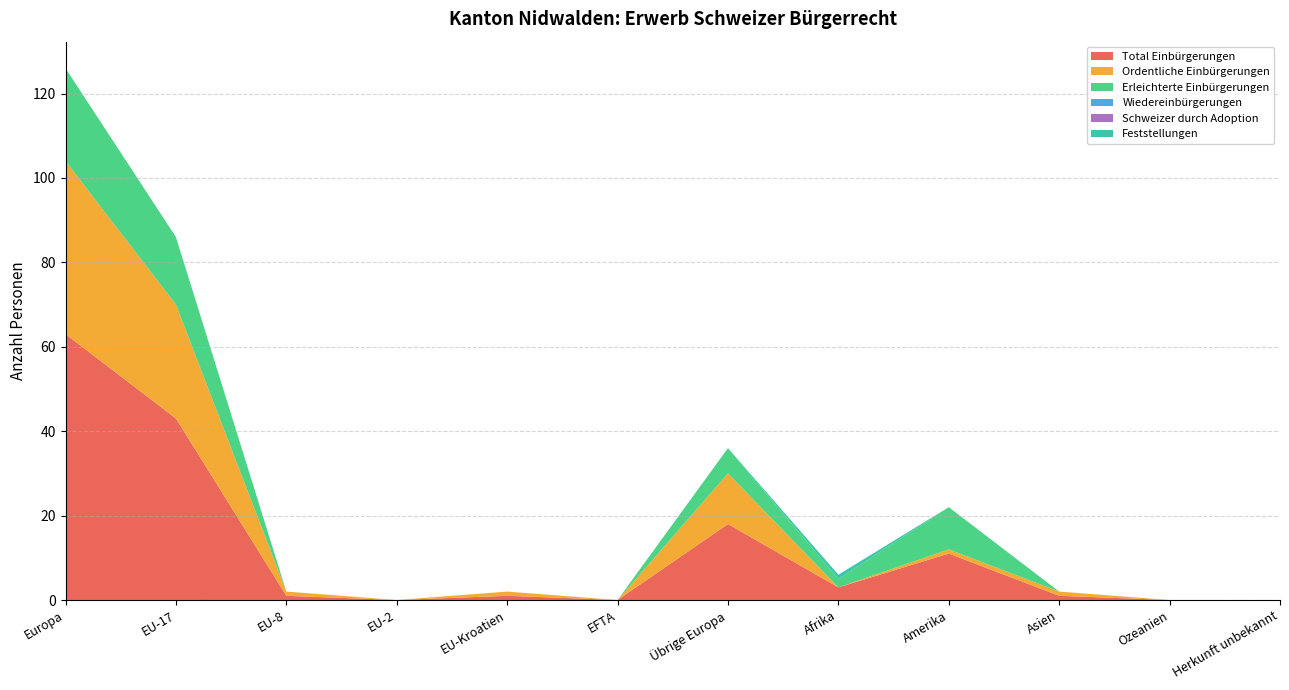

Reading right to left, transcribe all the data shown in this chart.

Total Einbürgerungen: Herkunft unbekannt=0	Ozeanien=0	Asien=1	Amerika=11	Afrika=3	Übrige Europa=18	EFTA=0	EU-Kroatien=1	EU-2=0	EU-8=1	EU-17=43	Europa=63
Ordentliche Einbürgerungen: Herkunft unbekannt=0	Ozeanien=0	Asien=1	Amerika=1	Afrika=0	Übrige Europa=12	EFTA=0	EU-Kroatien=1	EU-2=0	EU-8=1	EU-17=27	Europa=41
Erleichterte Einbürgerungen: Herkunft unbekannt=0	Ozeanien=0	Asien=0	Amerika=10	Afrika=2	Übrige Europa=6	EFTA=0	EU-Kroatien=0	EU-2=0	EU-8=0	EU-17=16	Europa=22
Wiedereinbürgerungen: Herkunft unbekannt=0	Ozeanien=0	Asien=0	Amerika=0	Afrika=0	Übrige Europa=0	EFTA=0	EU-Kroatien=0	EU-2=0	EU-8=0	EU-17=0	Europa=0
Schweizer durch Adoption: Herkunft unbekannt=0	Ozeanien=0	Asien=0	Amerika=0	Afrika=0	Übrige Europa=0	EFTA=0	EU-Kroatien=0	EU-2=0	EU-8=0	EU-17=0	Europa=0
Feststellungen: Herkunft unbekannt=0	Ozeanien=0	Asien=0	Amerika=0	Afrika=1	Übrige Europa=0	EFTA=0	EU-Kroatien=0	EU-2=0	EU-8=0	EU-17=0	Europa=0